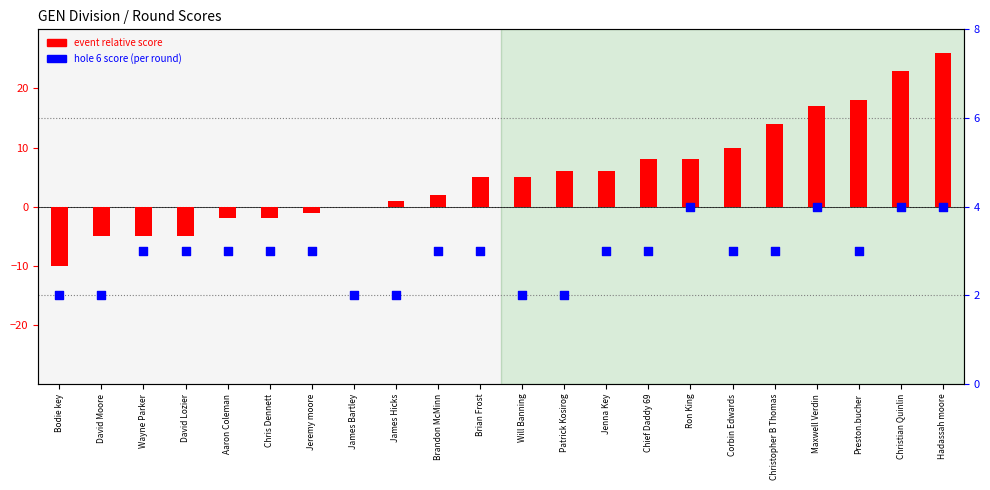

Which series has the largest total across all categories?

event relative score